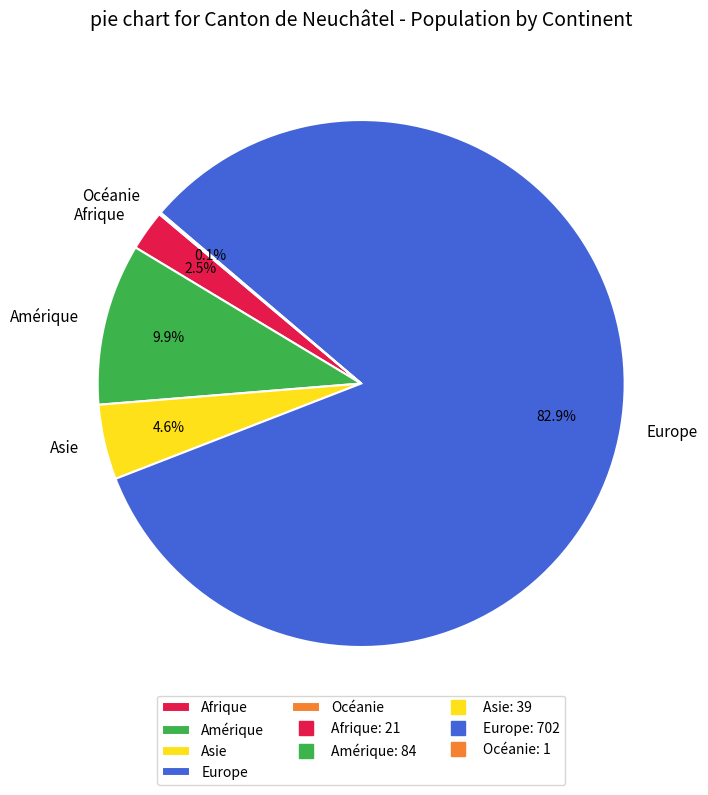

Which slice represents more than half of the pie?

Europe